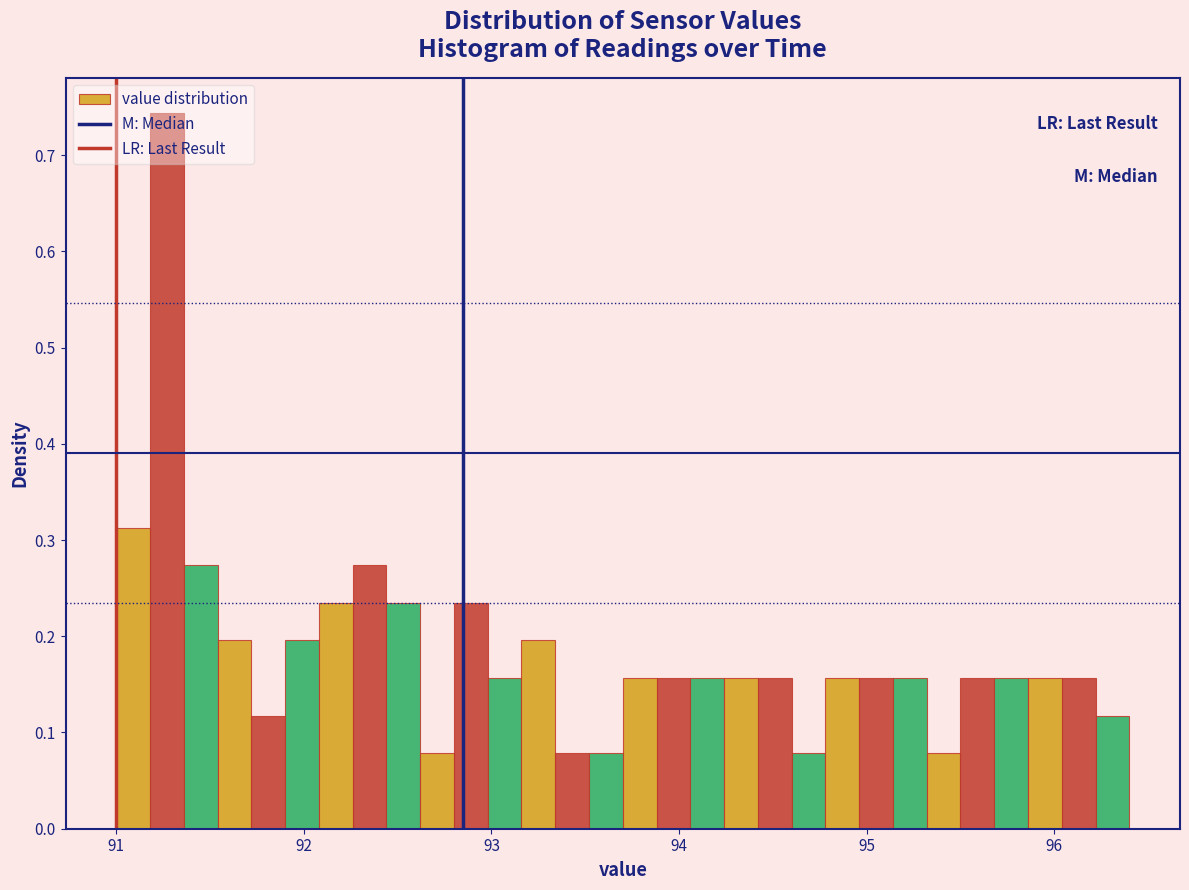

Around what value on the x-axis is the tallest bar? Give the approximate position of its centre, as read against the axis.

91.3